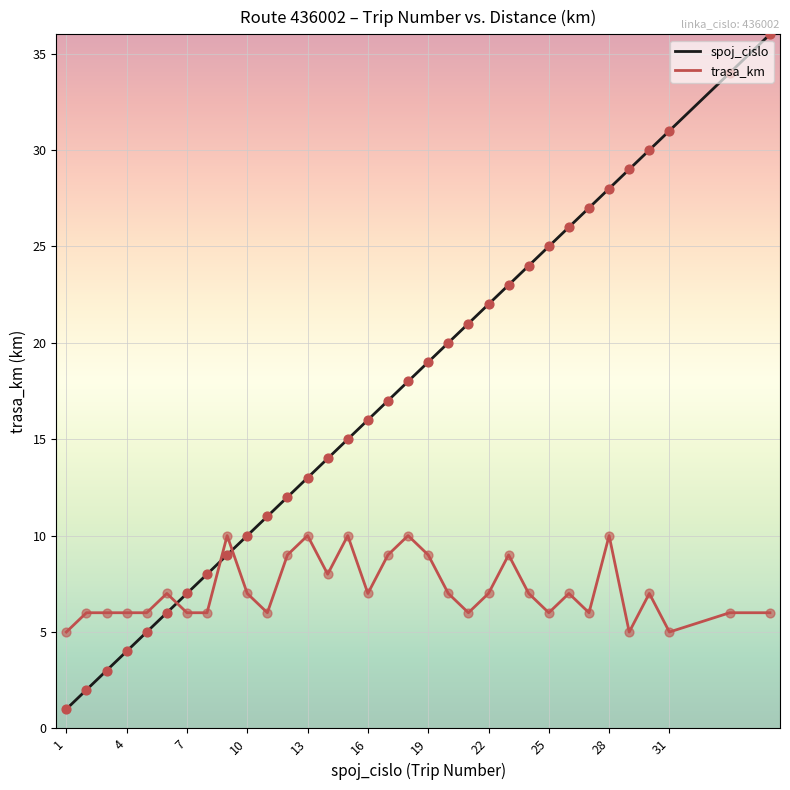

Which series has the largest total across all categories?

spoj_cislo